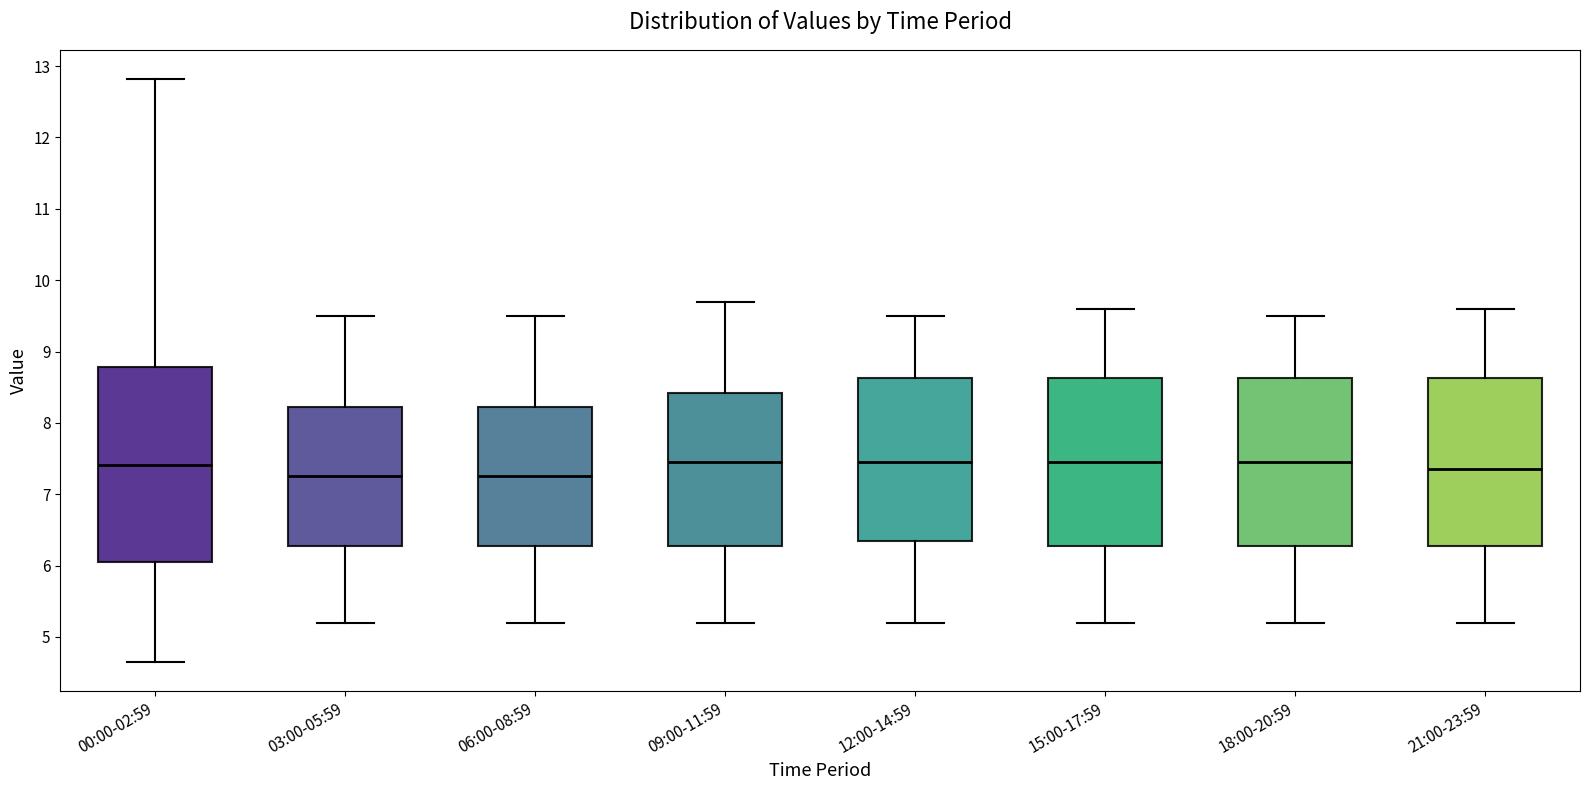

Reading left to right, transcribe this box plot: for each box, give where its median line is, the range the box spans, and where its two whiskers end, as read against the y-axis. The values are not printed on the chart, so give them approximately, as read against the axis.

00:00-02:59: median 7.4, box 6.0 to 8.8, whiskers 4.7 to 12.8
03:00-05:59: median 7.3, box 6.3 to 8.2, whiskers 5.2 to 9.5
06:00-08:59: median 7.3, box 6.3 to 8.2, whiskers 5.2 to 9.5
09:00-11:59: median 7.5, box 6.3 to 8.4, whiskers 5.2 to 9.7
12:00-14:59: median 7.5, box 6.4 to 8.6, whiskers 5.2 to 9.5
15:00-17:59: median 7.5, box 6.3 to 8.6, whiskers 5.2 to 9.6
18:00-20:59: median 7.5, box 6.3 to 8.6, whiskers 5.2 to 9.5
21:00-23:59: median 7.4, box 6.3 to 8.6, whiskers 5.2 to 9.6